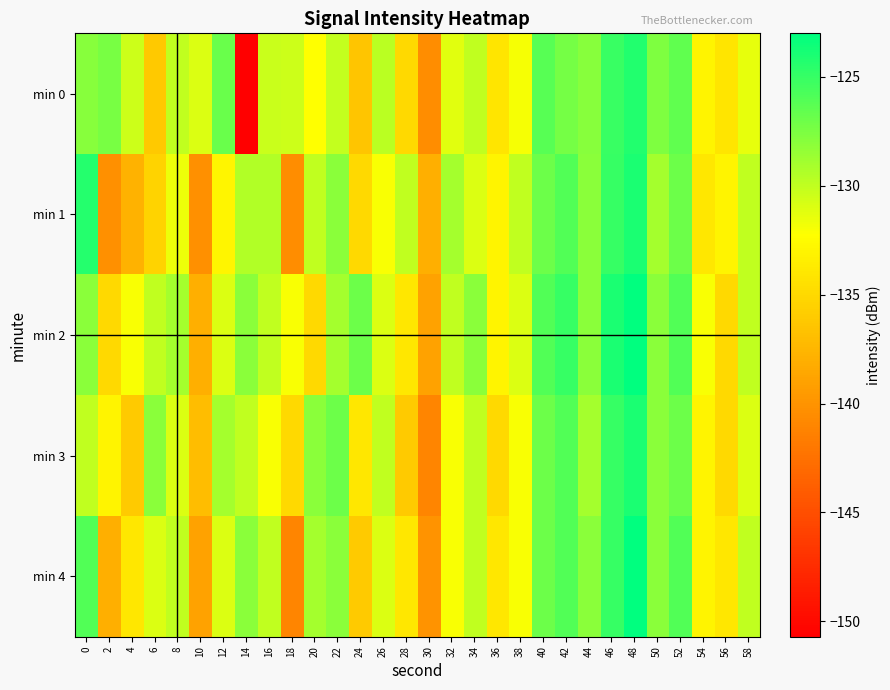

Which label corresponds to the smallest value in the chart?

14